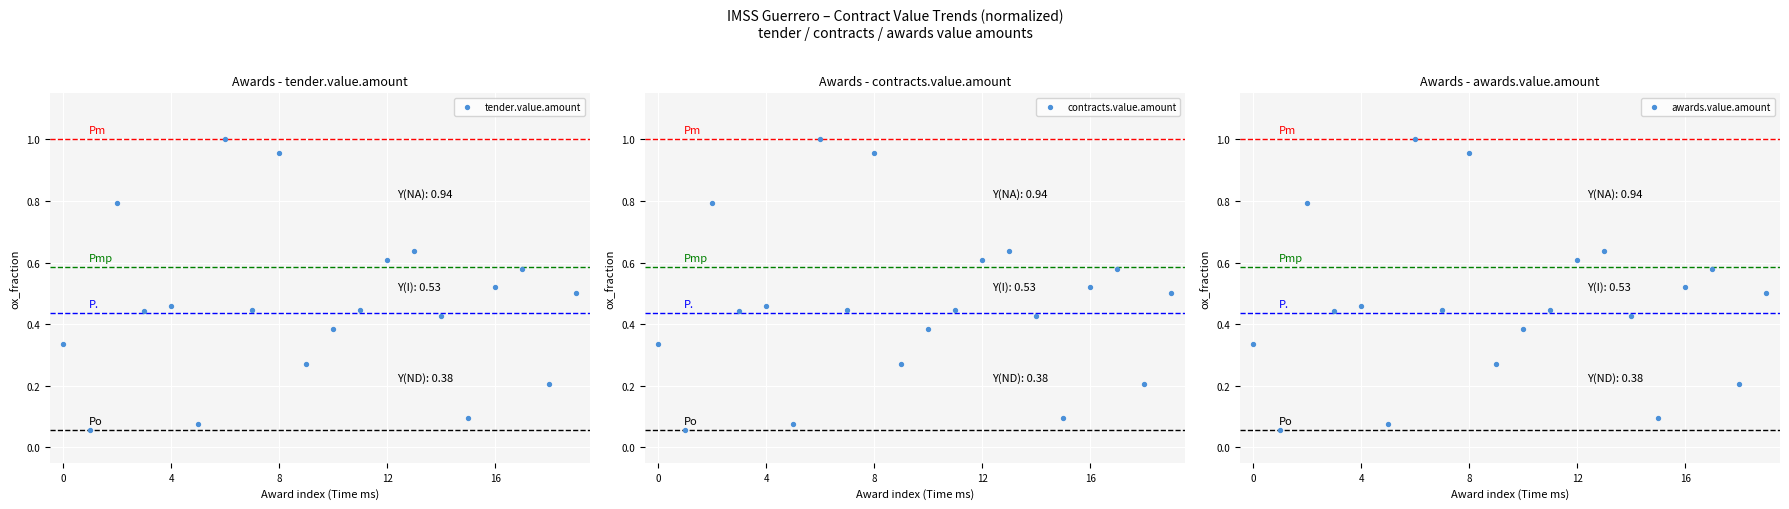

Which series has the largest total across all categories?

tender.value.amount